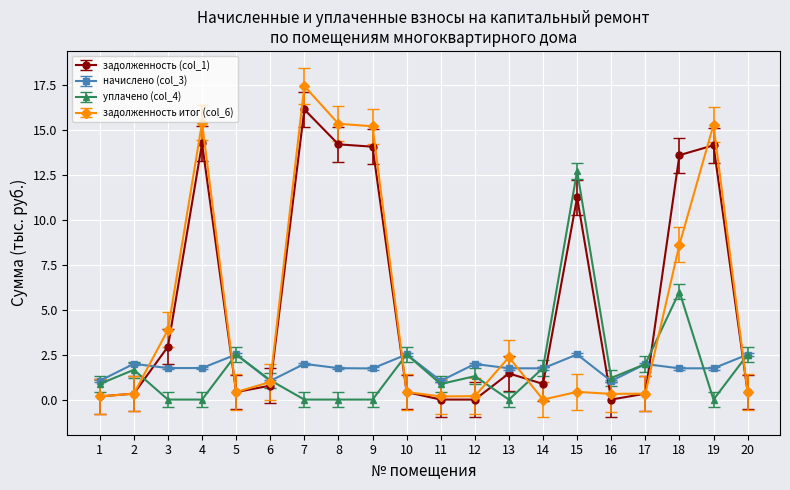

List the series in order of their peak value, highest first.

задолженность итог (col_6), задолженность (col_1), уплачено (col_4), начислено (col_3)